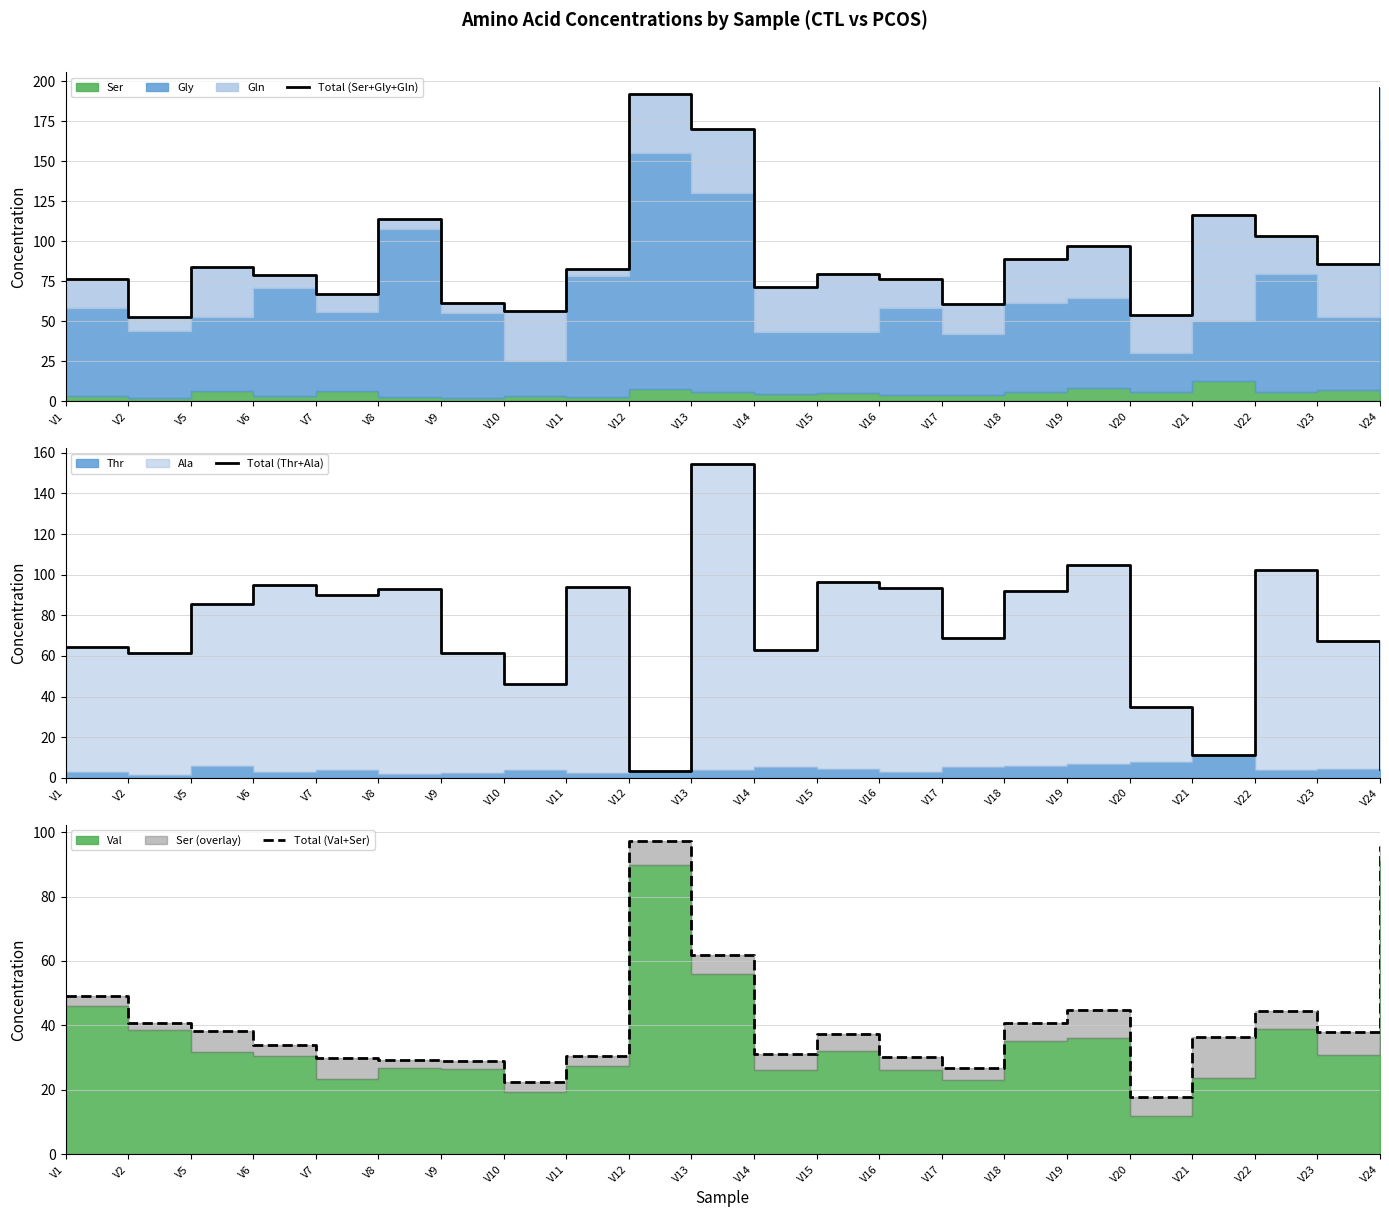

Which series has the largest range (max minus min)?

Total (Thr+Ala)